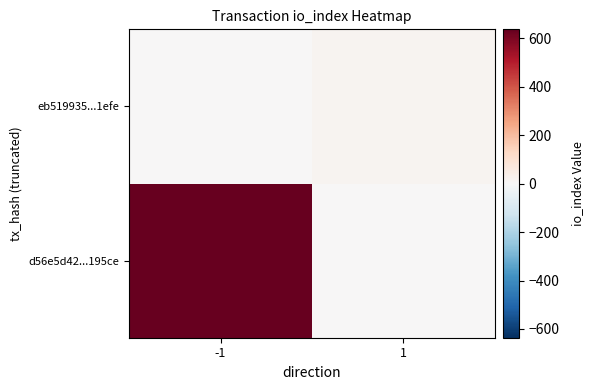

At how many categories does at least one series exceed 382?

1